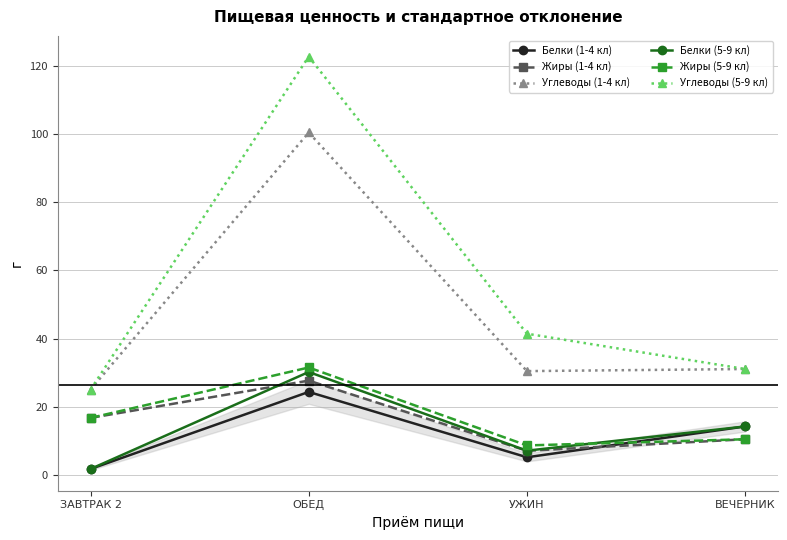

What is the label of the 1st point from the right?

ВЕЧЕРНИК